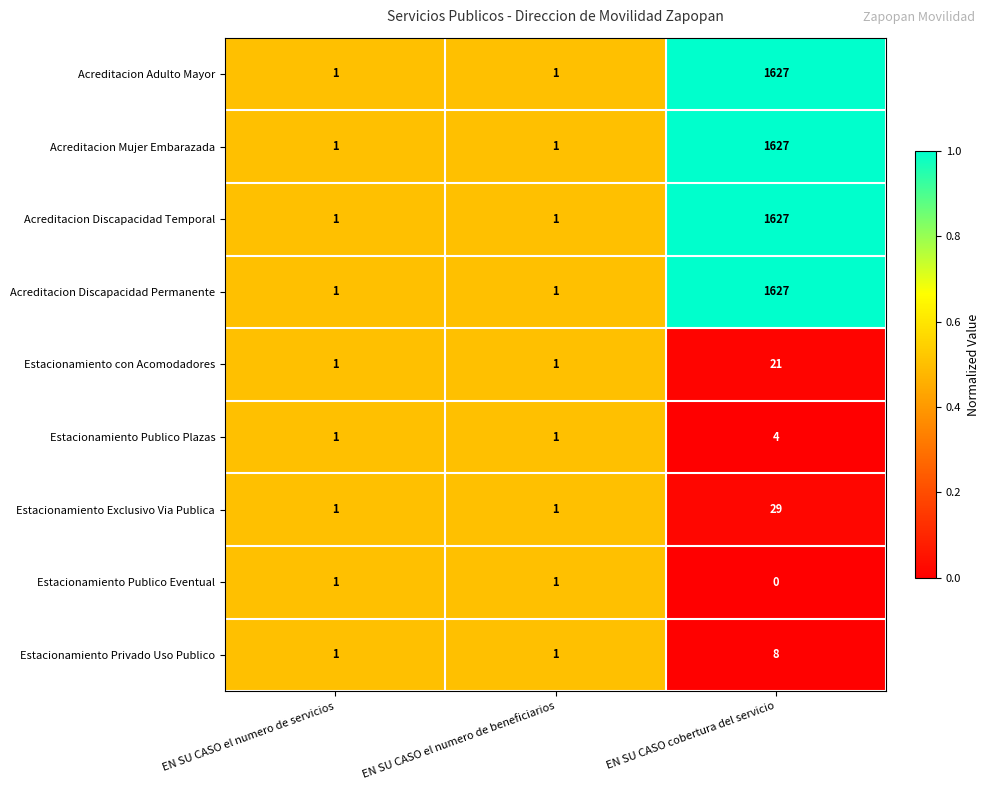

Reading left to right, transcribe all the data shown in this chart.

Acreditacion Adulto Mayor: 1	1	1627
Acreditacion Mujer Embarazada: 1	1	1627
Acreditacion Discapacidad Temporal: 1	1	1627
Acreditacion Discapacidad Permanente: 1	1	1627
Estacionamiento con Acomodadores: 1	1	21
Estacionamiento Publico Plazas: 1	1	4
Estacionamiento Exclusivo Via Publica: 1	1	29
Estacionamiento Publico Eventual: 1	1	0
Estacionamiento Privado Uso Publico: 1	1	8